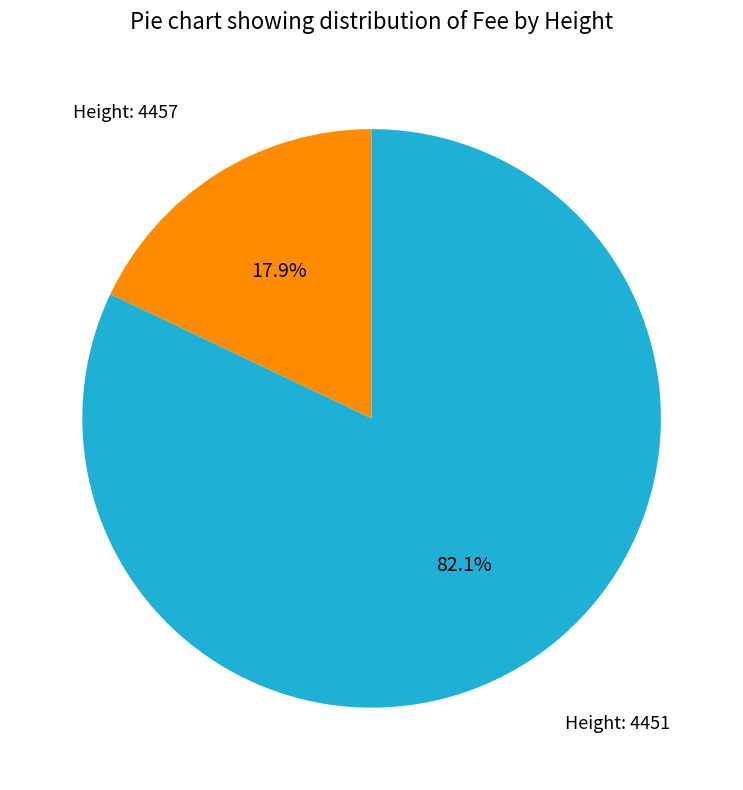

Do Height: 4457 and Height: 4451 together represent more than half of the pie?

Yes